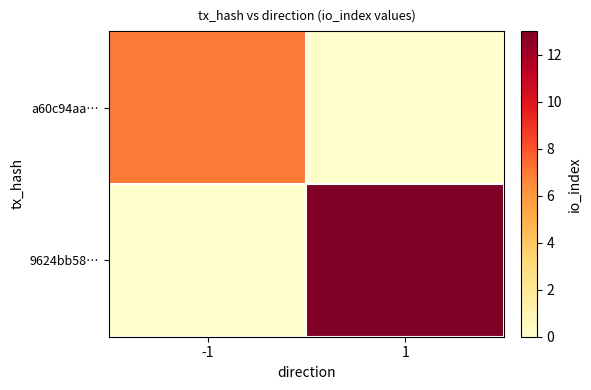

At which category does the chart reach its minimum across all series?

1